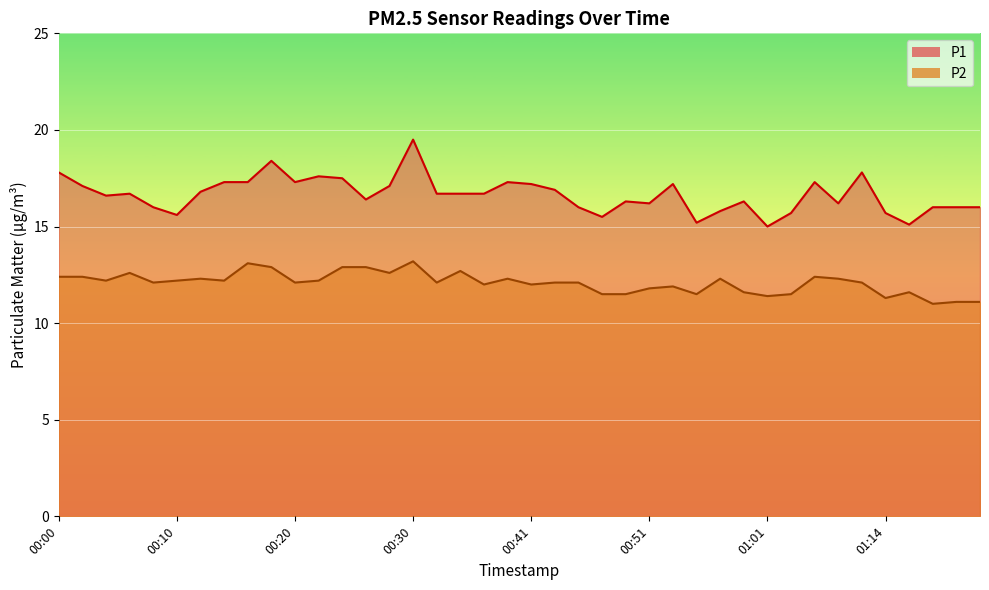

Is it true that P2 equals 11.6 at 01:16?

True